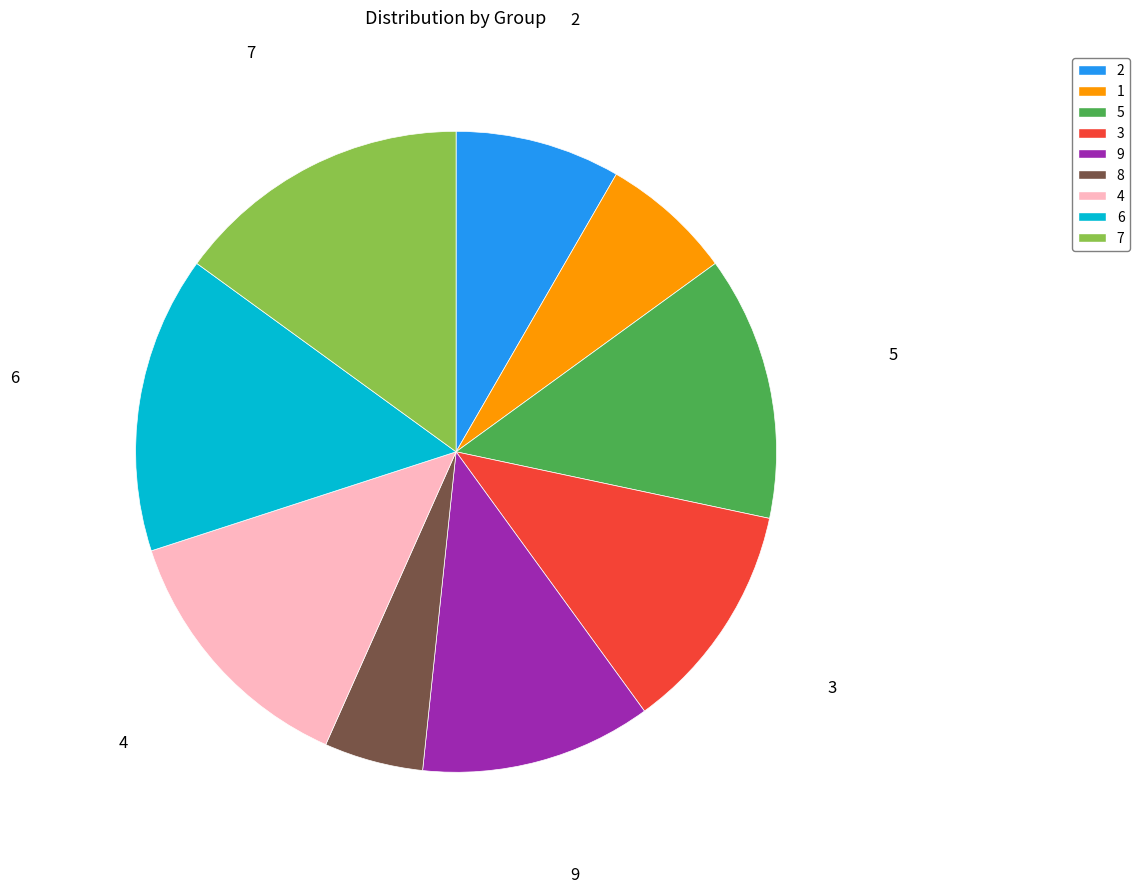

Do 1 and 8 together represent more than half of the pie?

No